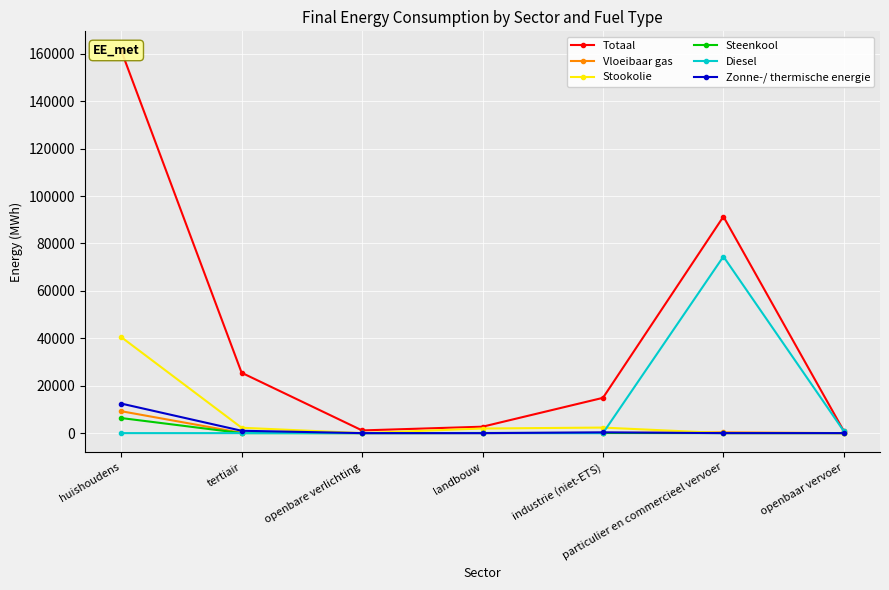

What is the maximum value shown in the chart?

161387.2